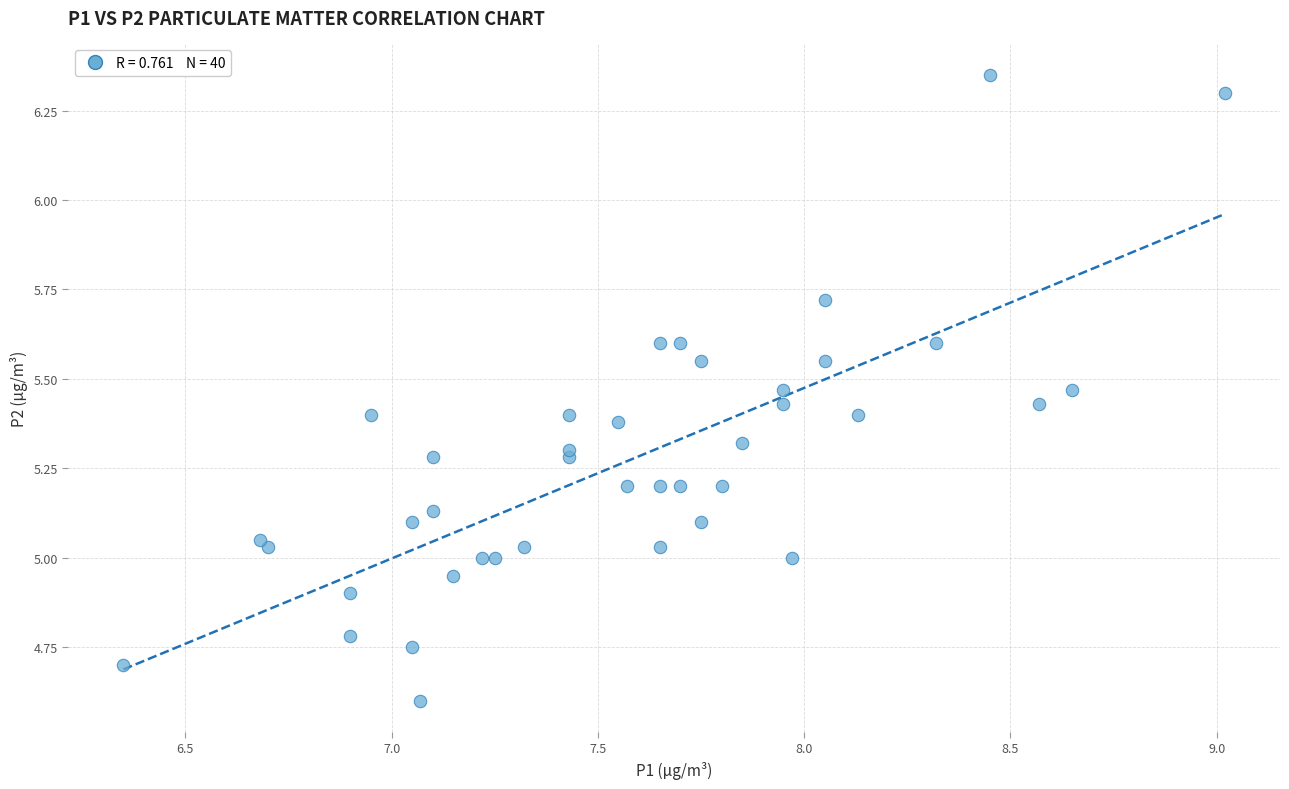

How many data points are displayed?

40